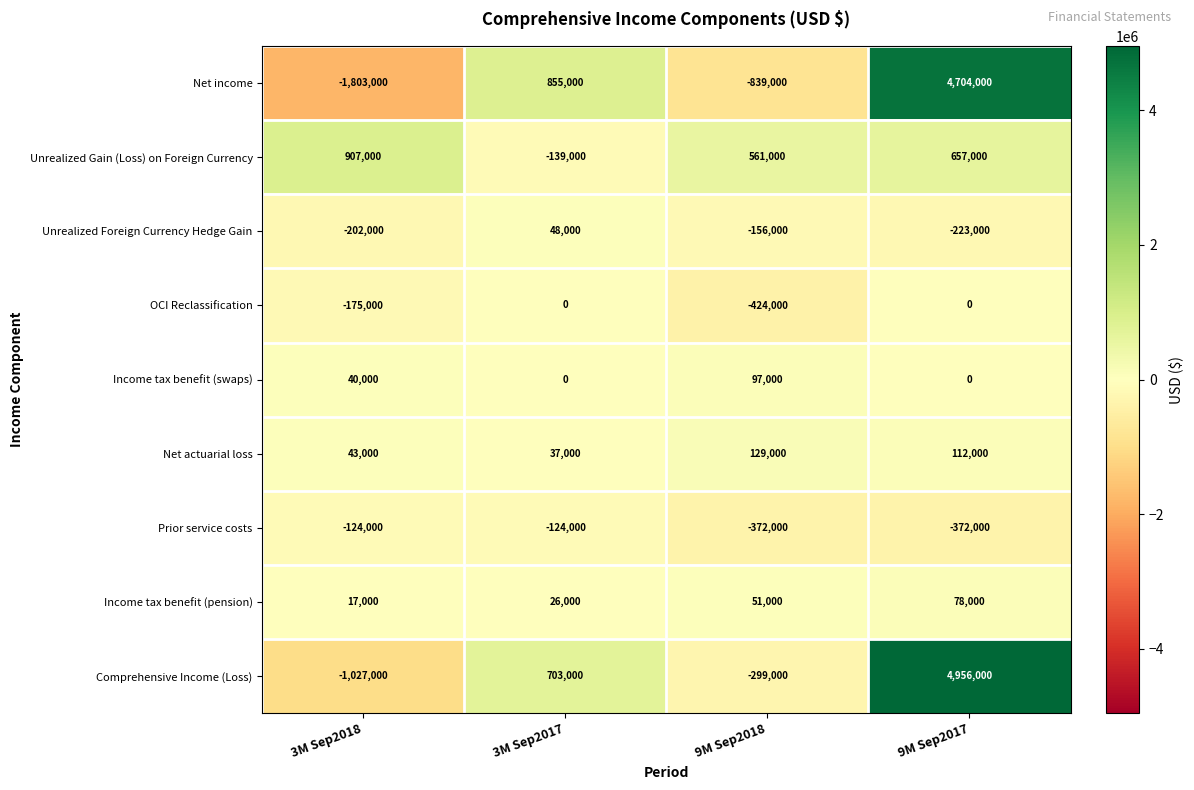

What is the sum of all Unrealized Foreign Currency Hedge Gain values?

-533000